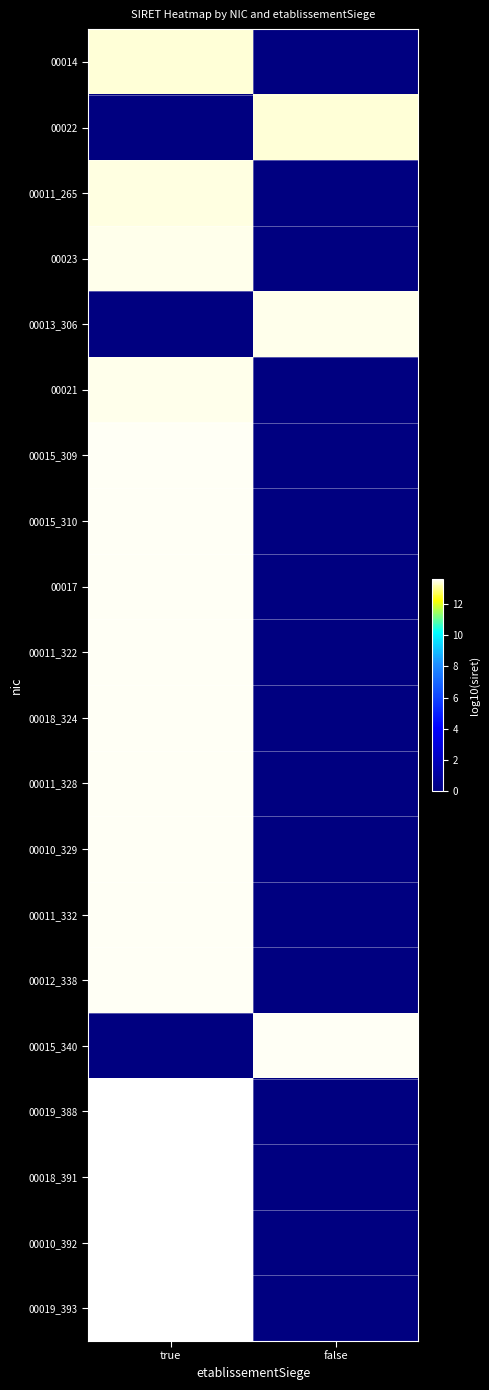

How many series are shown in this chart?

20